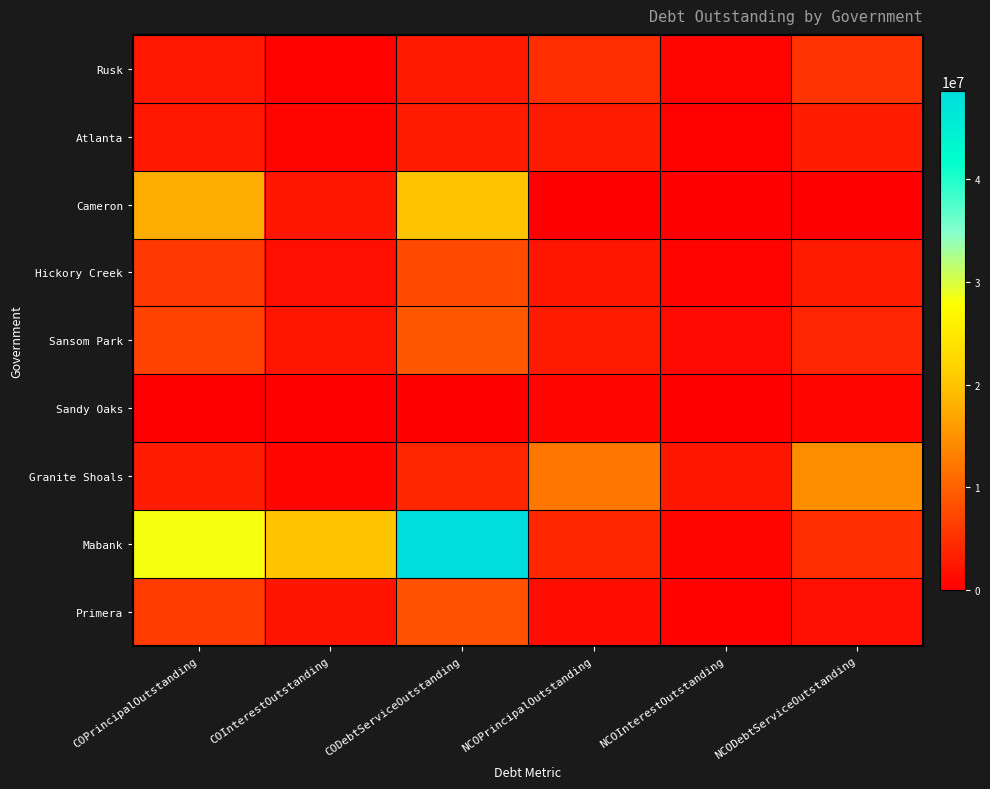

Reading right to left, extract all data points from this chart.

Rusk: NCODebtServiceOutstanding=5318203.8	NCOInterestOutstanding=643203.8	NCOPrincipalOutstanding=4675000.0	CODebtServiceOutstanding=2668922.2	COInterestOutstanding=273922.2	COPrincipalOutstanding=2395000.0
Atlanta: NCODebtServiceOutstanding=3103965.0	NCOInterestOutstanding=228965.0	NCOPrincipalOutstanding=2875000.0	CODebtServiceOutstanding=3025159.0	COInterestOutstanding=647159.0	COPrincipalOutstanding=2378000.0
Cameron: NCODebtServiceOutstanding=0.0	NCOInterestOutstanding=0.0	NCOPrincipalOutstanding=0.0	CODebtServiceOutstanding=20052961.0	COInterestOutstanding=2300961.0	COPrincipalOutstanding=17752000.0
Hickory Creek: NCODebtServiceOutstanding=2817150.0	NCOInterestOutstanding=487150.0	NCOPrincipalOutstanding=2330000.0	CODebtServiceOutstanding=7612600.0	COInterestOutstanding=1687600.0	COPrincipalOutstanding=5925000.0
Sansom Park: NCODebtServiceOutstanding=3822239.1	NCOInterestOutstanding=962239.1	NCOPrincipalOutstanding=2860000.0	CODebtServiceOutstanding=9000518.8	COInterestOutstanding=2204518.8	COPrincipalOutstanding=6796000.0
Sandy Oaks: NCODebtServiceOutstanding=791351.0	NCOInterestOutstanding=126351.0	NCOPrincipalOutstanding=665000.0	CODebtServiceOutstanding=0.0	COInterestOutstanding=0.0	COPrincipalOutstanding=0.0
Granite Shoals: NCODebtServiceOutstanding=14465835.4	NCOInterestOutstanding=2342835.4	NCOPrincipalOutstanding=12123000.0	CODebtServiceOutstanding=3934668.0	COInterestOutstanding=834668.0	COPrincipalOutstanding=3100000.0
Mabank: NCODebtServiceOutstanding=4711325.0	NCOInterestOutstanding=736325.0	NCOPrincipalOutstanding=3975000.0	CODebtServiceOutstanding=48623221.1	COInterestOutstanding=20285221.1	COPrincipalOutstanding=28338000.0
Primera: NCODebtServiceOutstanding=1767800.0	NCOInterestOutstanding=282800.0	NCOPrincipalOutstanding=1485000.0	CODebtServiceOutstanding=8293441.9	COInterestOutstanding=2122441.9	COPrincipalOutstanding=6171000.0